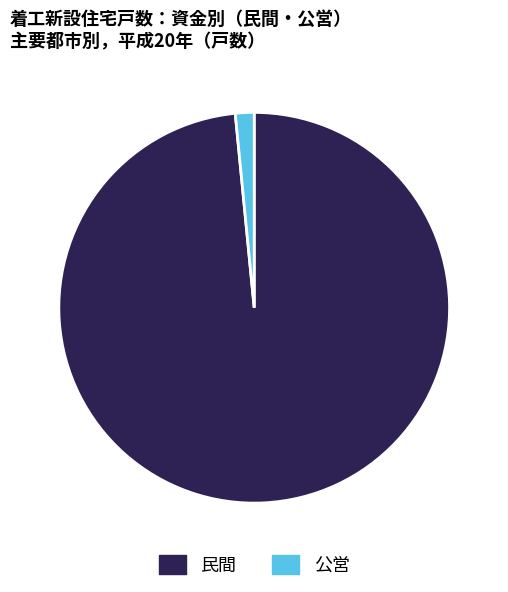

Does any single category account for the majority?

Yes